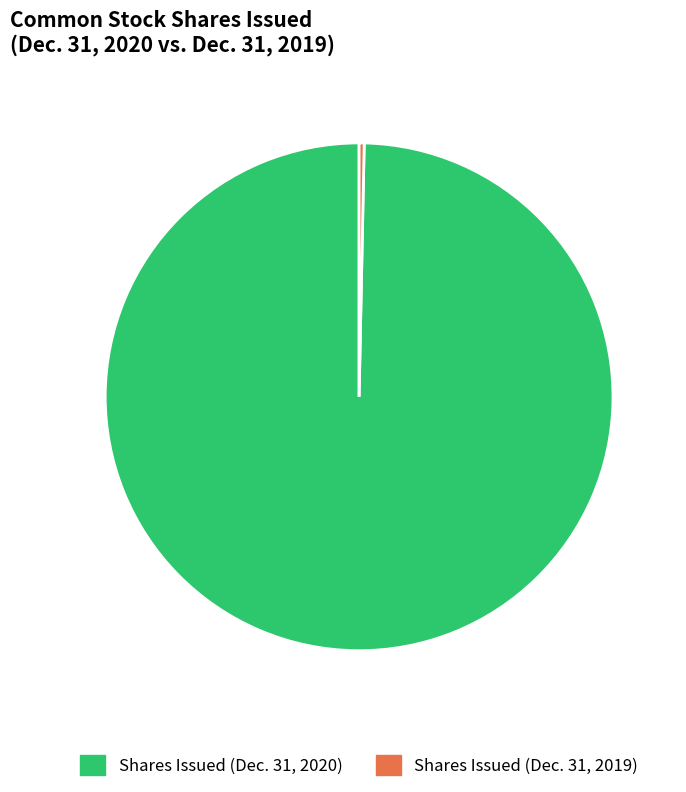

Is there a majority slice in this chart?

Yes